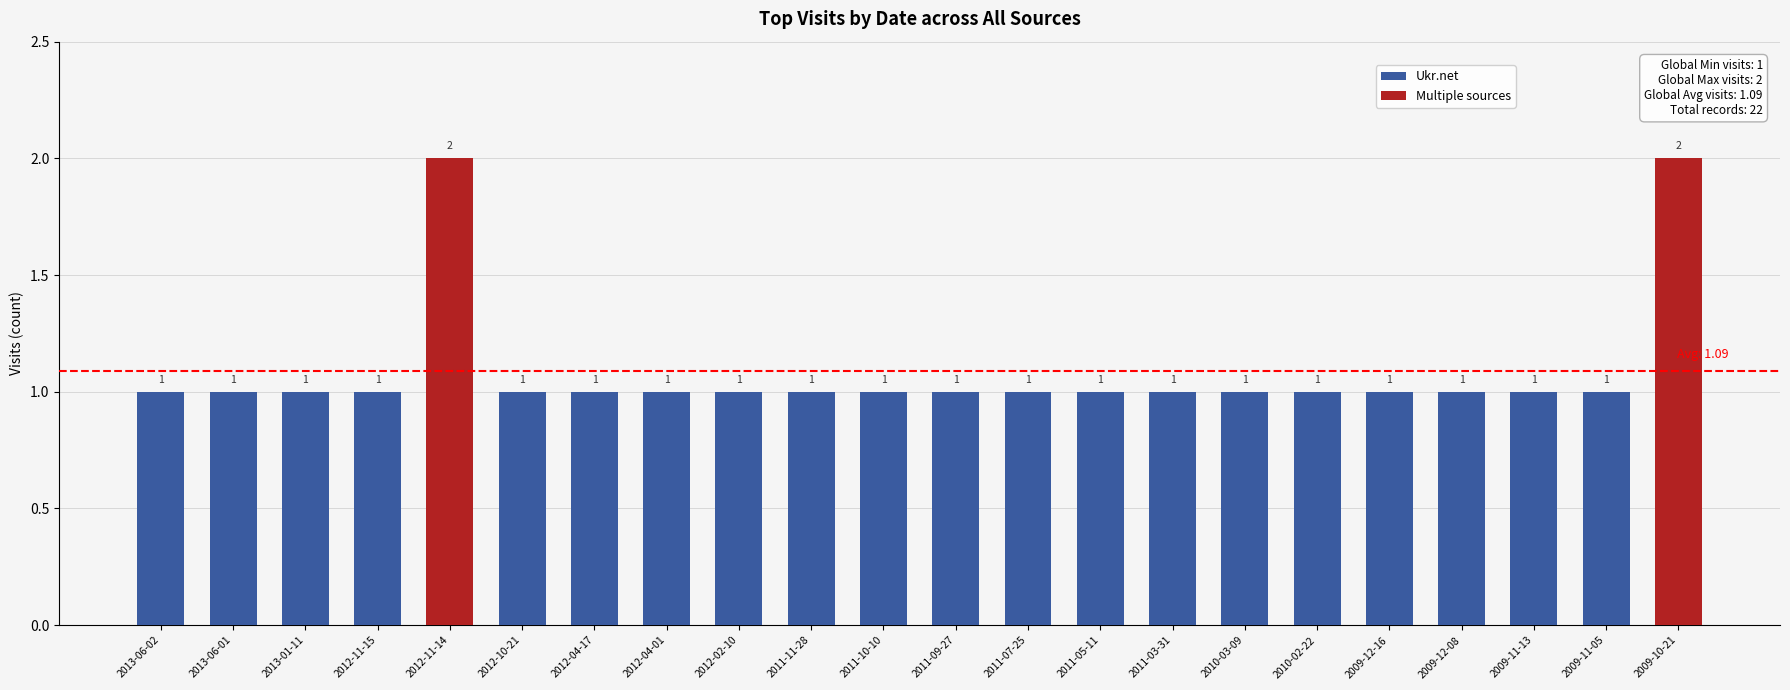

What is the sum of all values?

24